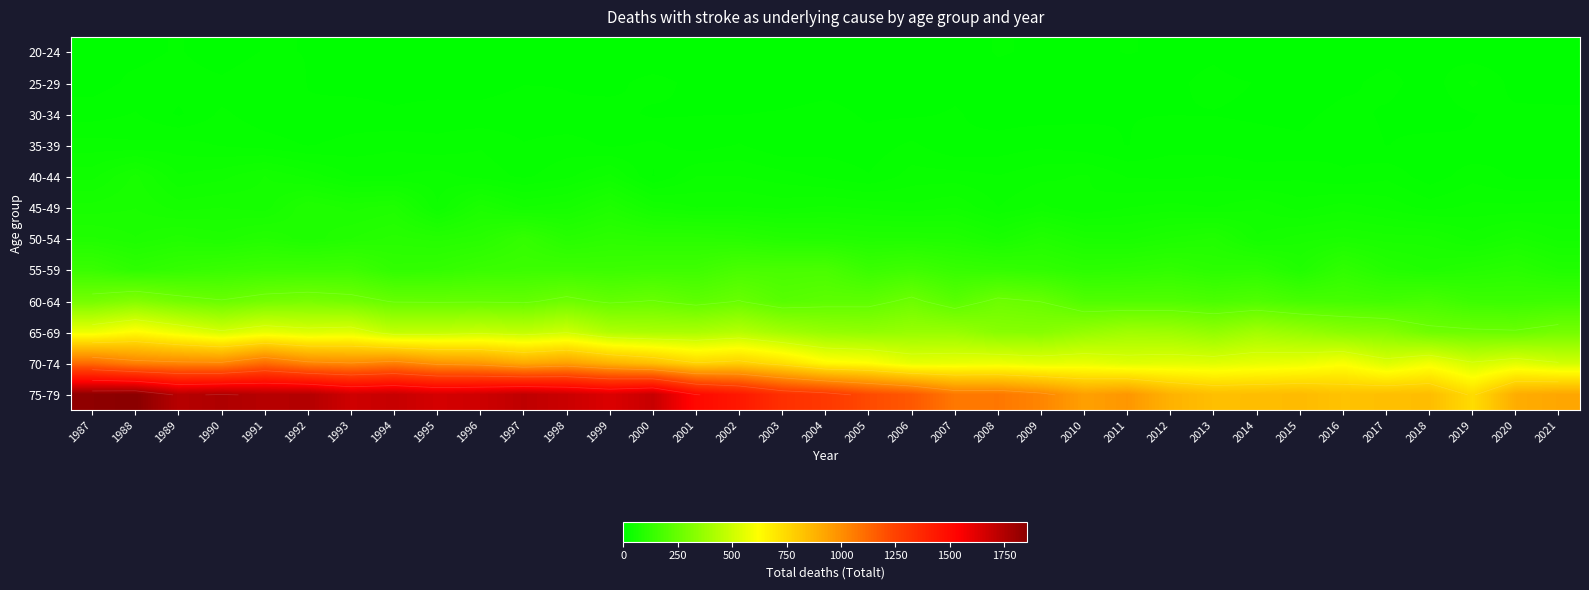

What is the difference between the second highest and minimum values in the 45-49 series?

50